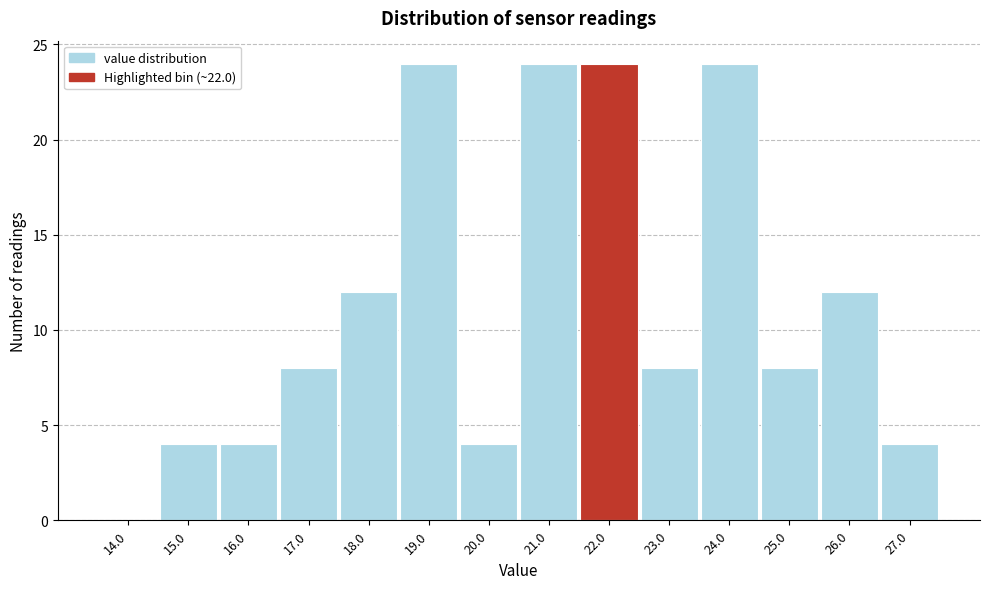

Reading right to left, list all the values displayed in this chart.

27.0=4	26.0=12	25.0=8	24.0=24	23.0=8	22.0=24	21.0=24	20.0=4	19.0=24	18.0=12	17.0=8	16.0=4	15.0=4	14.0=0